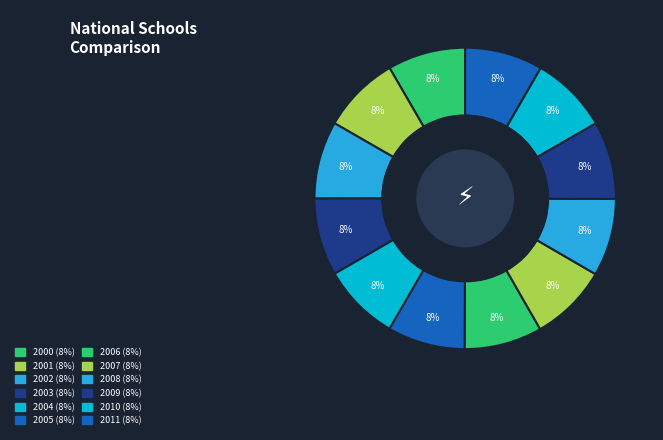

Combined, what portion of the pie is 2001 and 2003?

16.6%